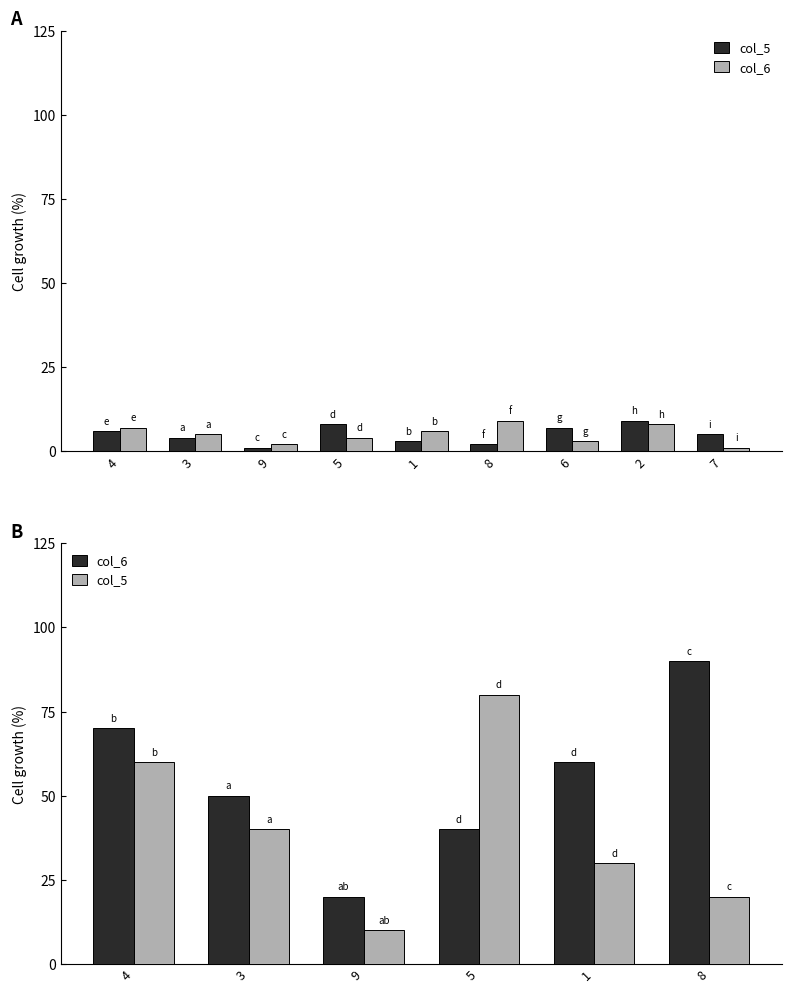

Read the col_6 value at 5, to the nearest 10.

40